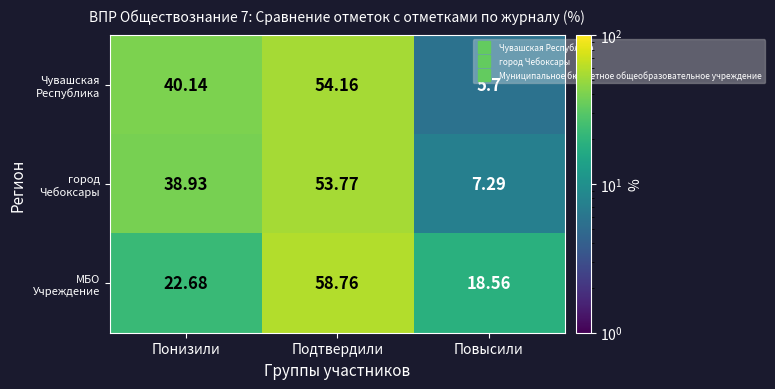

At which category does the chart reach its peak across all series?

Подтвердили